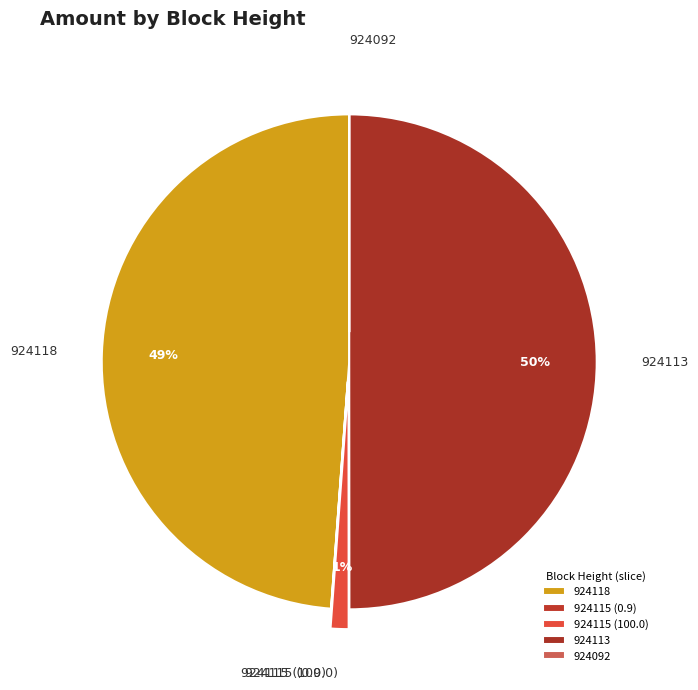

Does 924115 (100.0) represent more than half of the total?

No